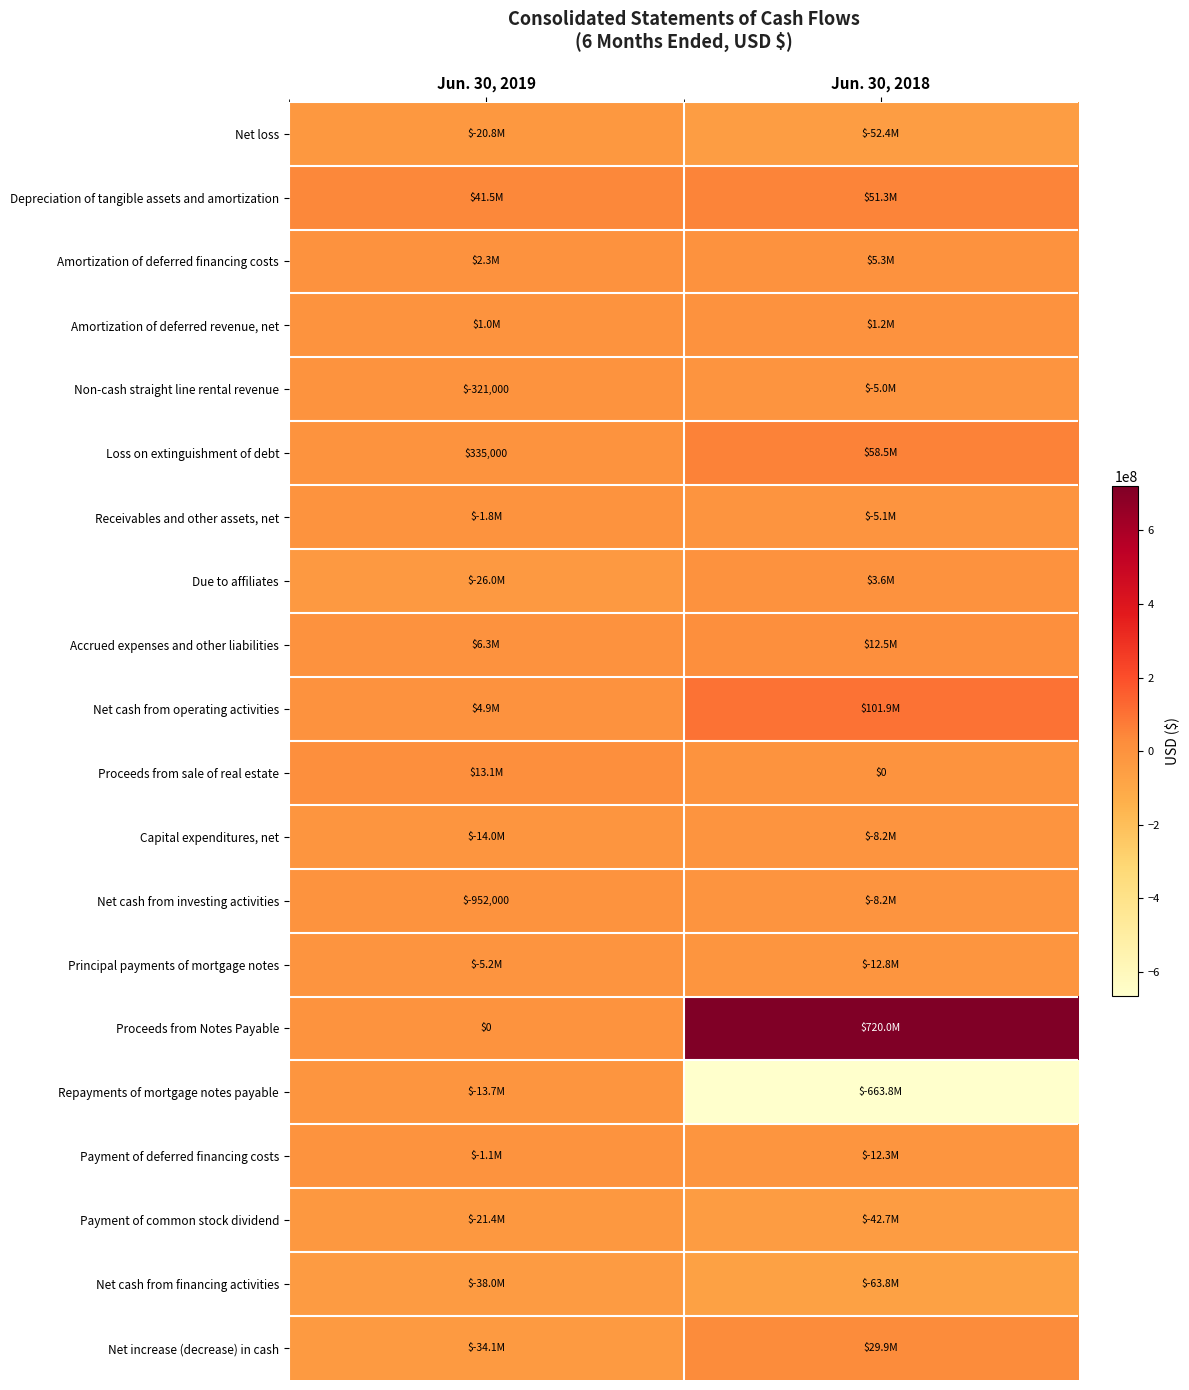

Is the value of Loss on extinguishment of debt at Jun. 30, 2019 greater than the value of Net cash from investing activities at Jun. 30, 2019?

Yes